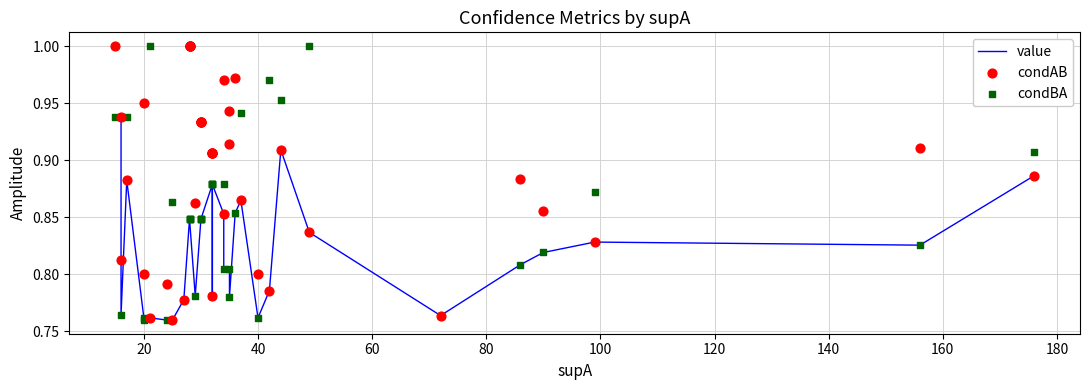

Which series contains the lowest Y value?

value